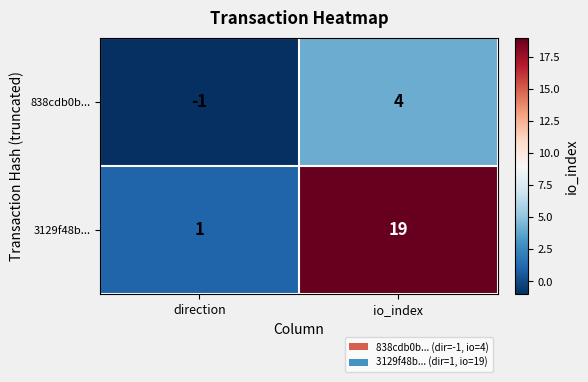

Between direction and io_index, which series saw the biggest shift?

3129f48b...